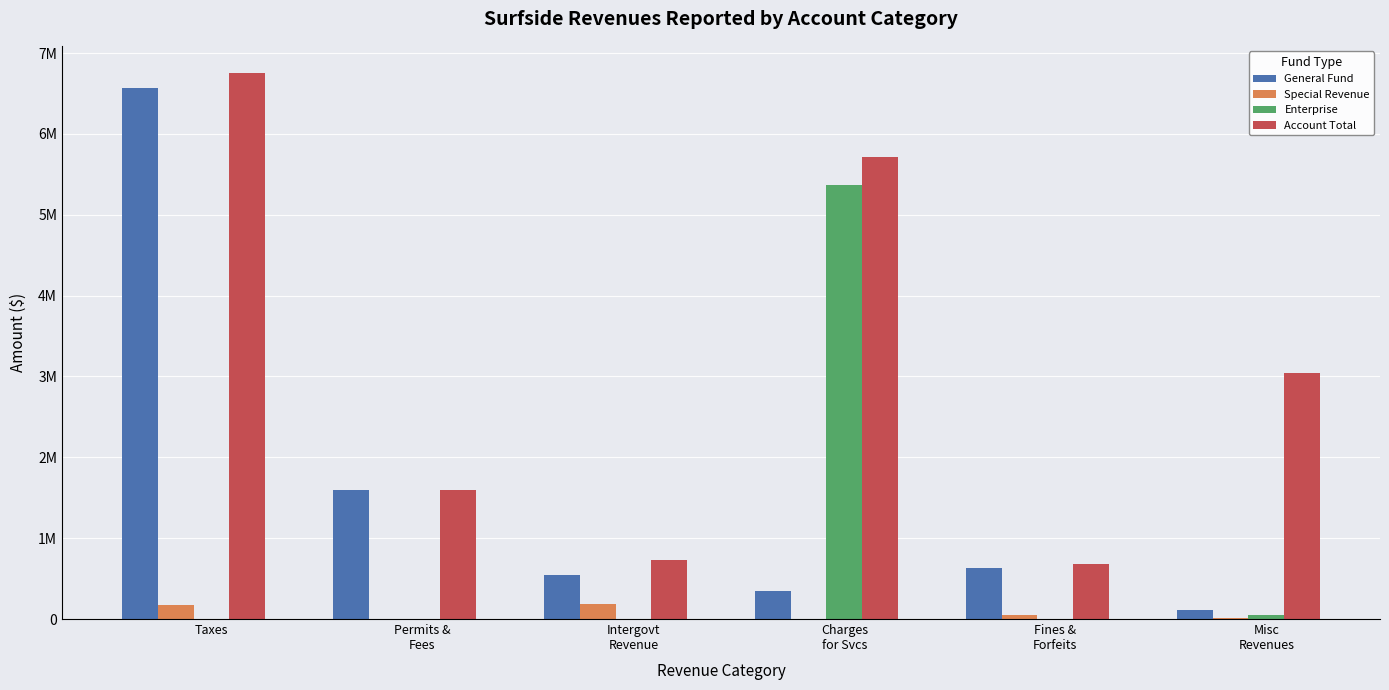

What position from the left is Permits &
Fees?

2